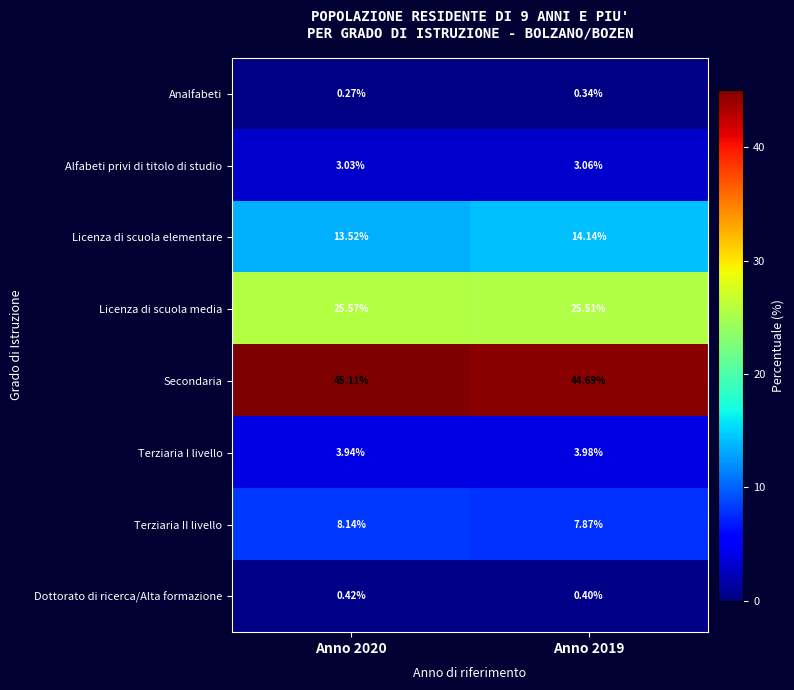

List the series in order of their peak value, lowest first.

Analfabeti, Dottorato di ricerca/Alta formazione, Alfabeti privi di titolo di studio, Terziaria I livello, Terziaria II livello, Licenza di scuola elementare, Licenza di scuola media, Secondaria